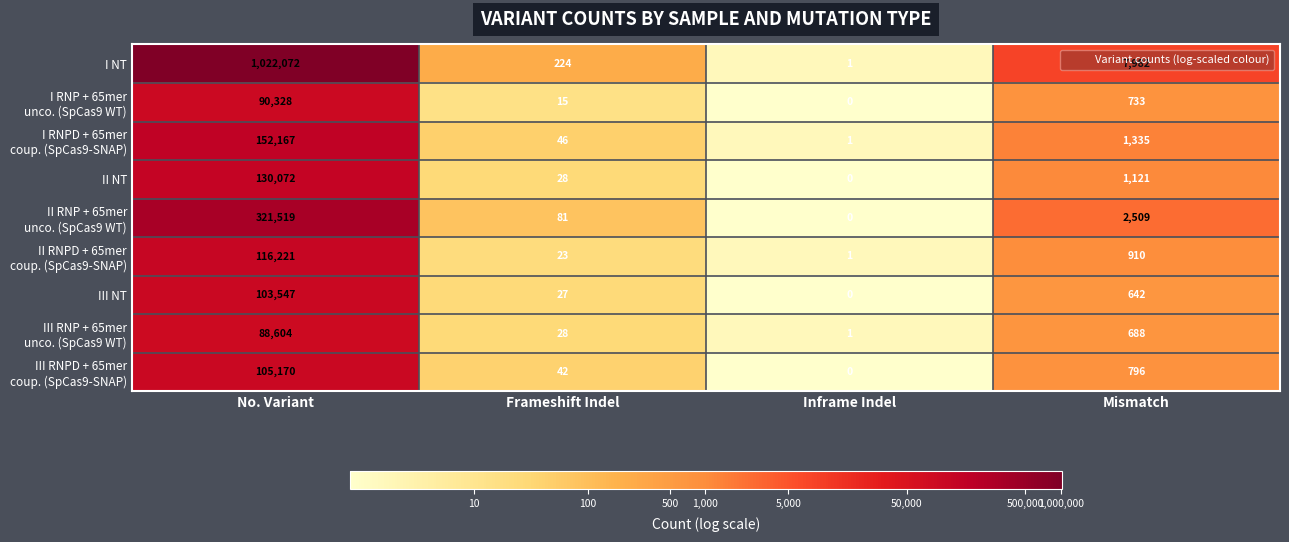

What is the average value of the I NT series?

257570